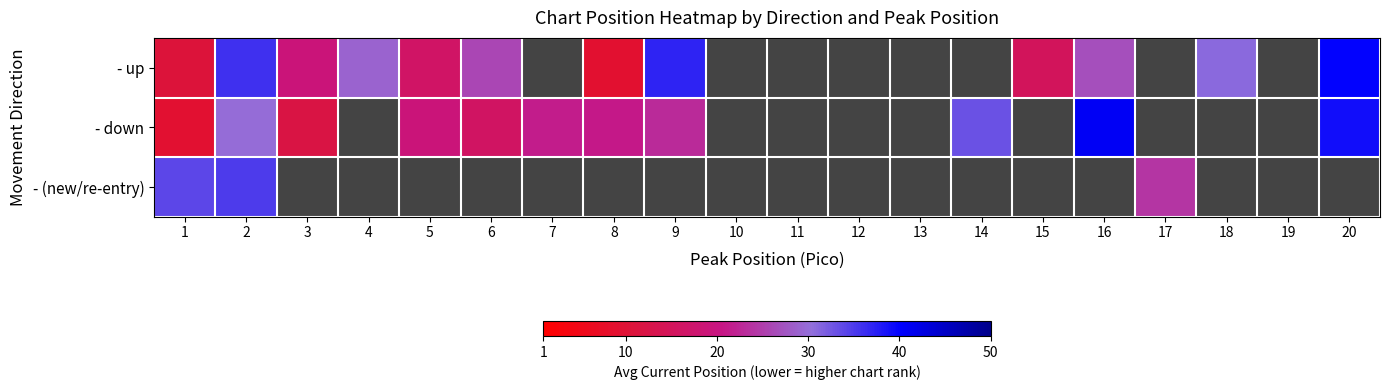

List the series in order of their peak value, highest first.

- down, - up, - (new/re-entry)